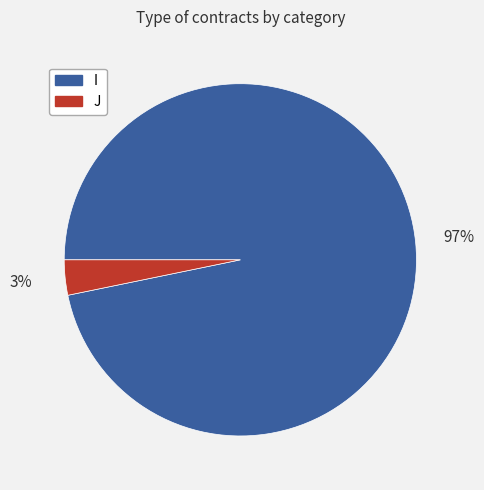

How many segments does this pie chart have?

2